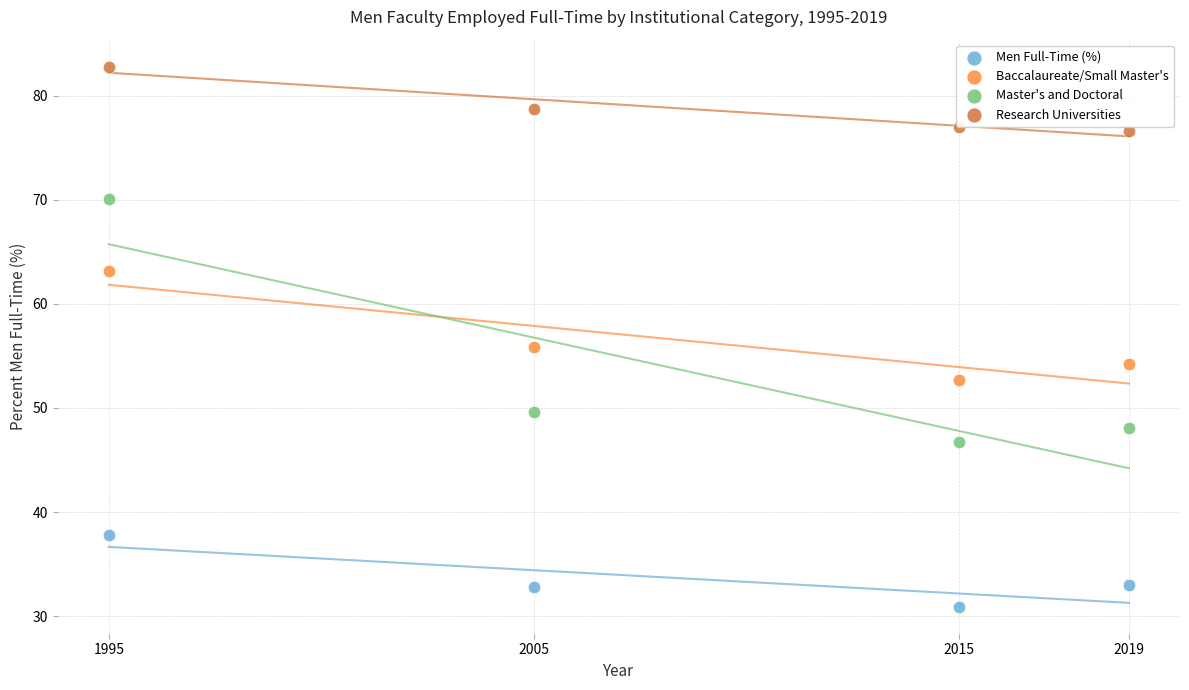

Across all data points, what is the range of X values (max minus min)?

24.0